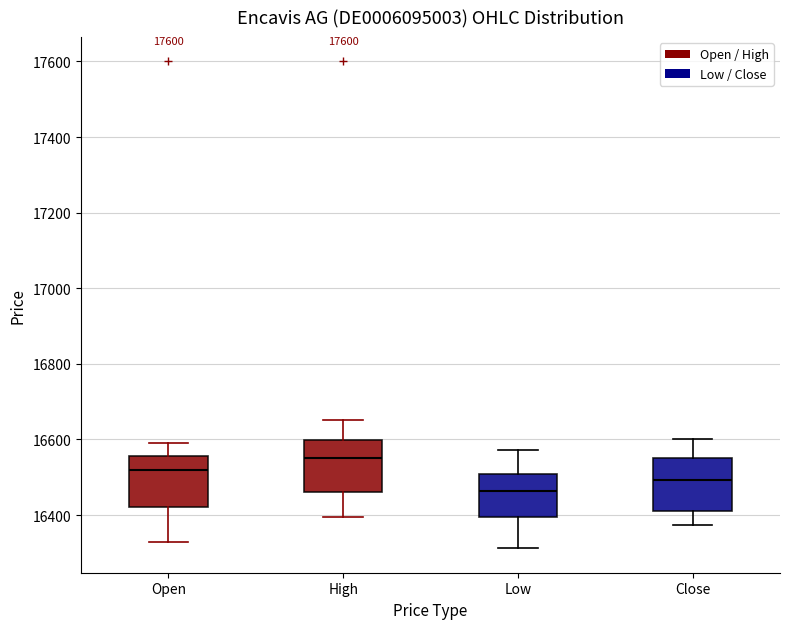

Reading left to right, read every box against the y-axis: the position of its median line, the range the box covers, and the ends of its whiskers. The values are not printed on the chart, so give them approximately, as read against the axis.

Open: median 16520, box 16420 to 16560, whiskers 16320 to 16600
High: median 16560, box 16460 to 16600, whiskers 16400 to 16660
Low: median 16460, box 16400 to 16500, whiskers 16320 to 16580
Close: median 16500, box 16420 to 16560, whiskers 16380 to 16600